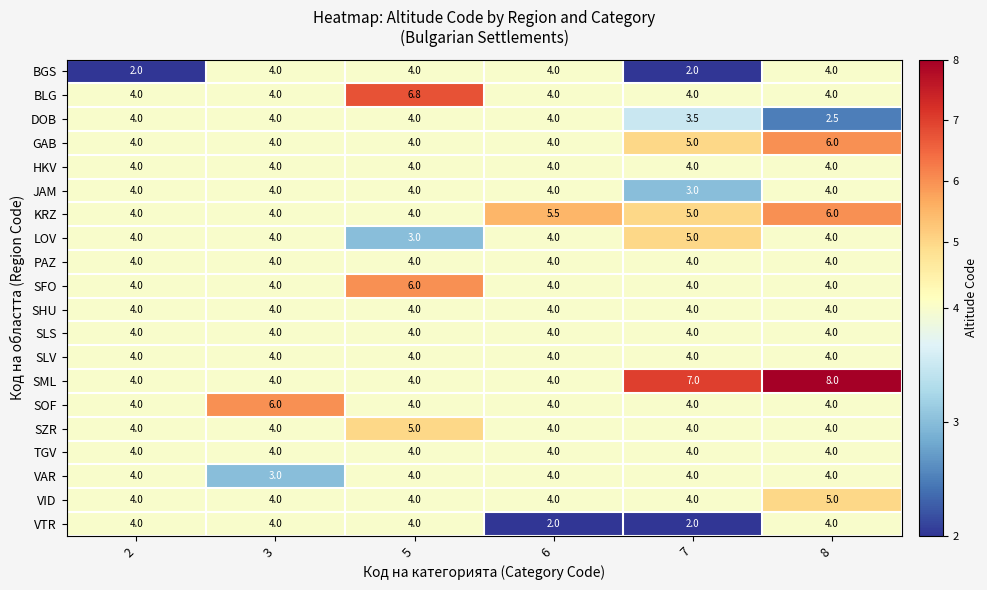

Which series has the widest spread of values?

SML